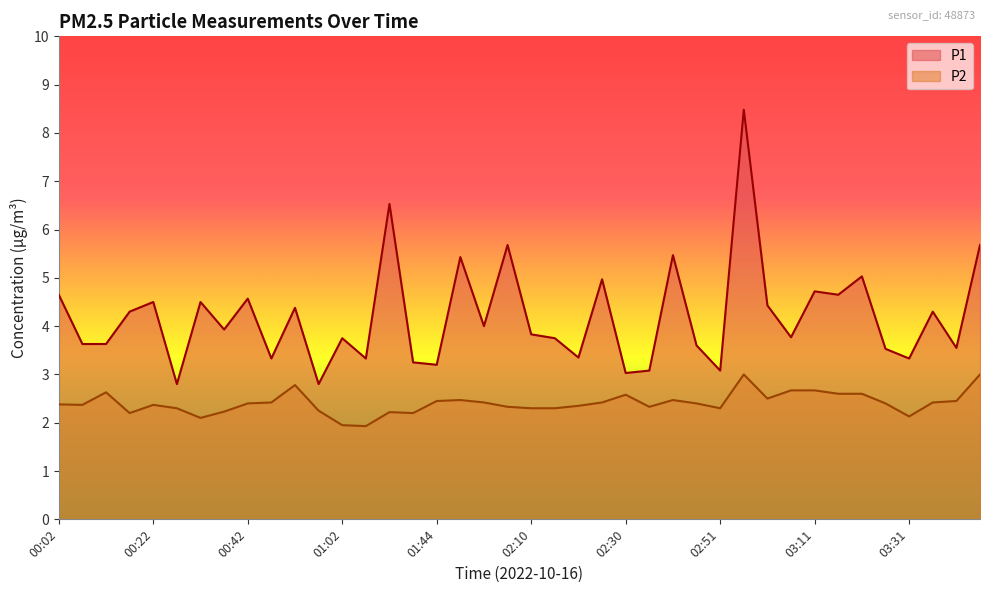

Reading left to right, what are all the values shown in this chart?

P1: 00:02=4.7	00:07=3.6	00:12=3.6	00:17=4.3	00:22=4.5	00:27=2.8	00:32=4.5	00:37=3.9	00:42=4.6	00:47=3.3	00:52=4.4	00:57=2.8	01:02=3.8	01:18=3.3	01:34=6.5	01:39=3.2	01:44=3.2	01:50=5.4	01:55=4.0	02:00=5.7	02:10=3.8	02:15=3.8	02:20=3.4	02:25=5.0	02:30=3.0	02:35=3.1	02:40=5.5	02:46=3.6	02:51=3.1	02:56=8.5	03:01=4.4	03:06=3.8	03:11=4.7	03:16=4.7	03:21=5.0	03:26=3.5	03:31=3.3	03:36=4.3	03:41=3.5	03:46=5.7
P2: 00:02=2.4	00:07=2.4	00:12=2.6	00:17=2.2	00:22=2.4	00:27=2.3	00:32=2.1	00:37=2.2	00:42=2.4	00:47=2.4	00:52=2.8	00:57=2.2	01:02=1.9	01:18=1.9	01:34=2.2	01:39=2.2	01:44=2.5	01:50=2.5	01:55=2.4	02:00=2.3	02:10=2.3	02:15=2.3	02:20=2.4	02:25=2.4	02:30=2.6	02:35=2.3	02:40=2.5	02:46=2.4	02:51=2.3	02:56=3.0	03:01=2.5	03:06=2.7	03:11=2.7	03:16=2.6	03:21=2.6	03:26=2.4	03:31=2.1	03:36=2.4	03:41=2.5	03:46=3.0